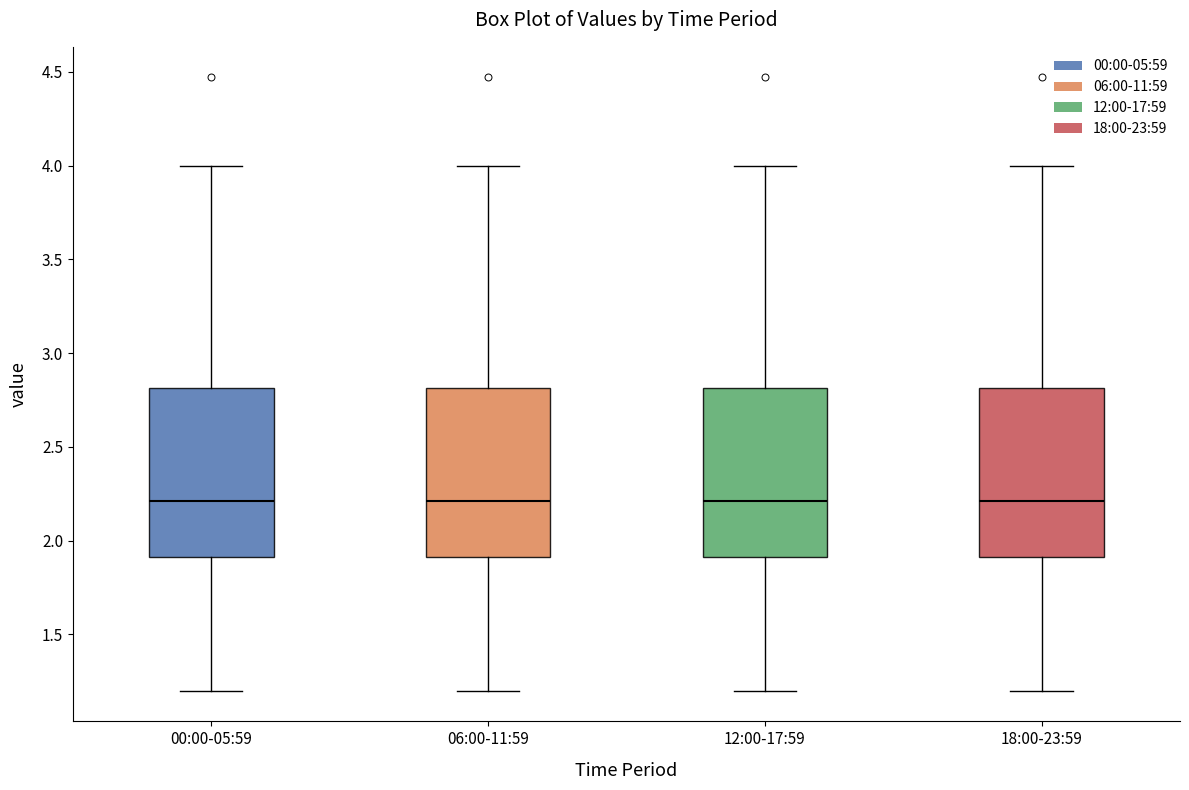

Where does the median line of the box for 18:00-23:59 sit on the y-axis? The values are not printed on the chart, so give them approximately, as read against the axis.

2.2